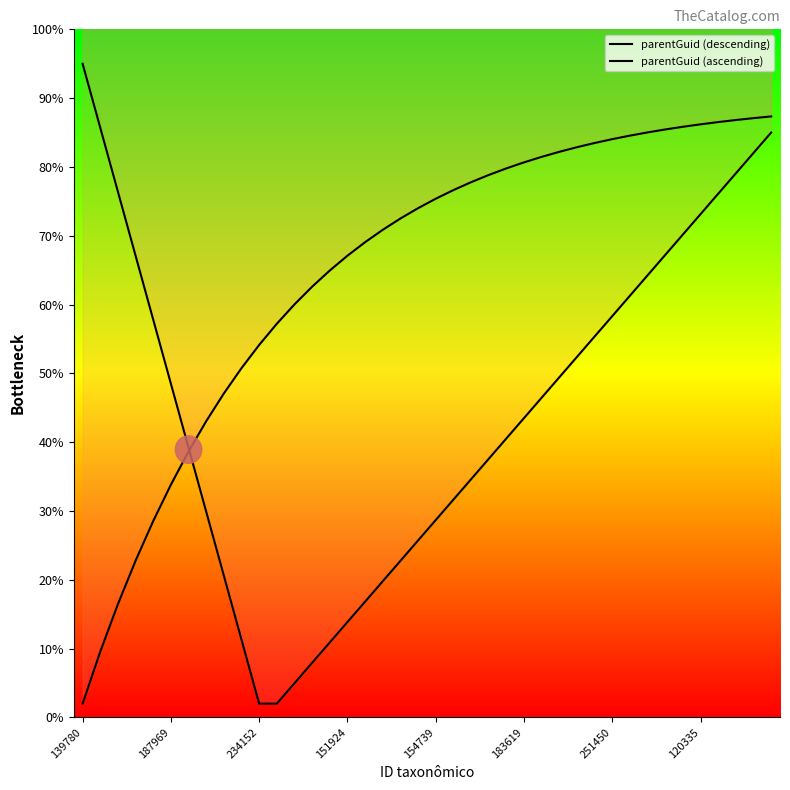

Is it true that parentGuid (descending) equals 160769.3 at 234152?

False